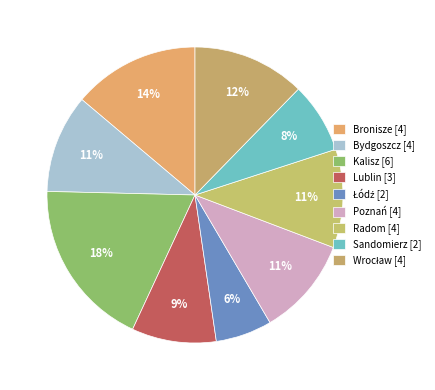

Does Bronisze represent more than half of the total?

No